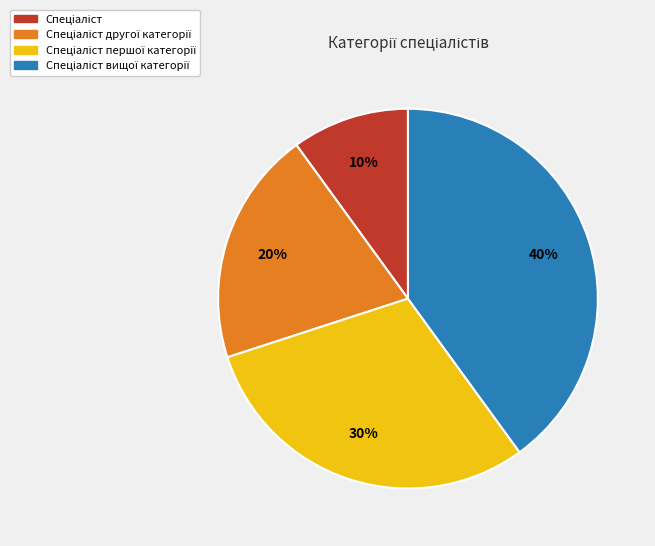

Does any single category account for the majority?

No